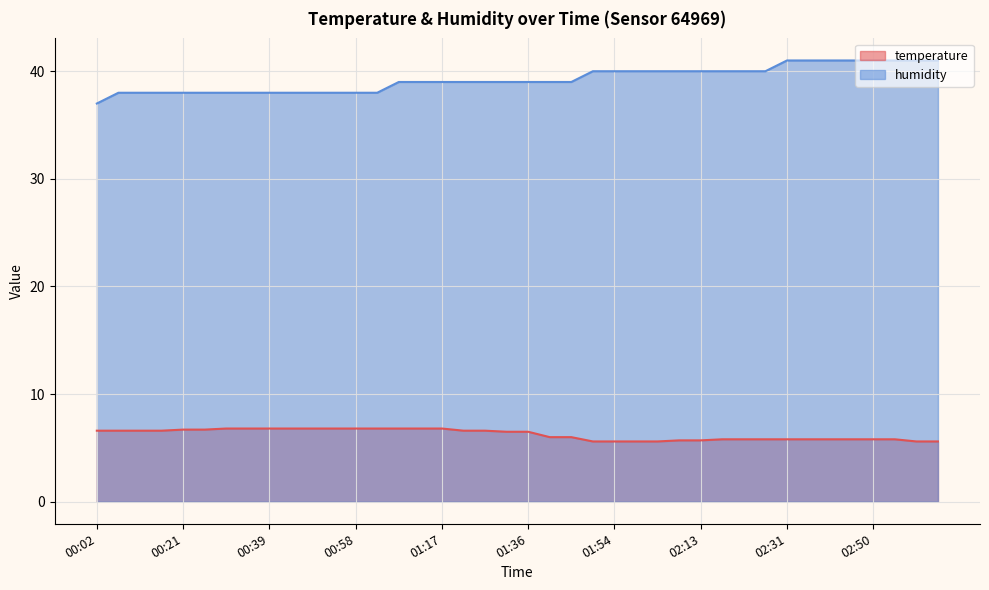

Which series has the widest spread of values?

humidity